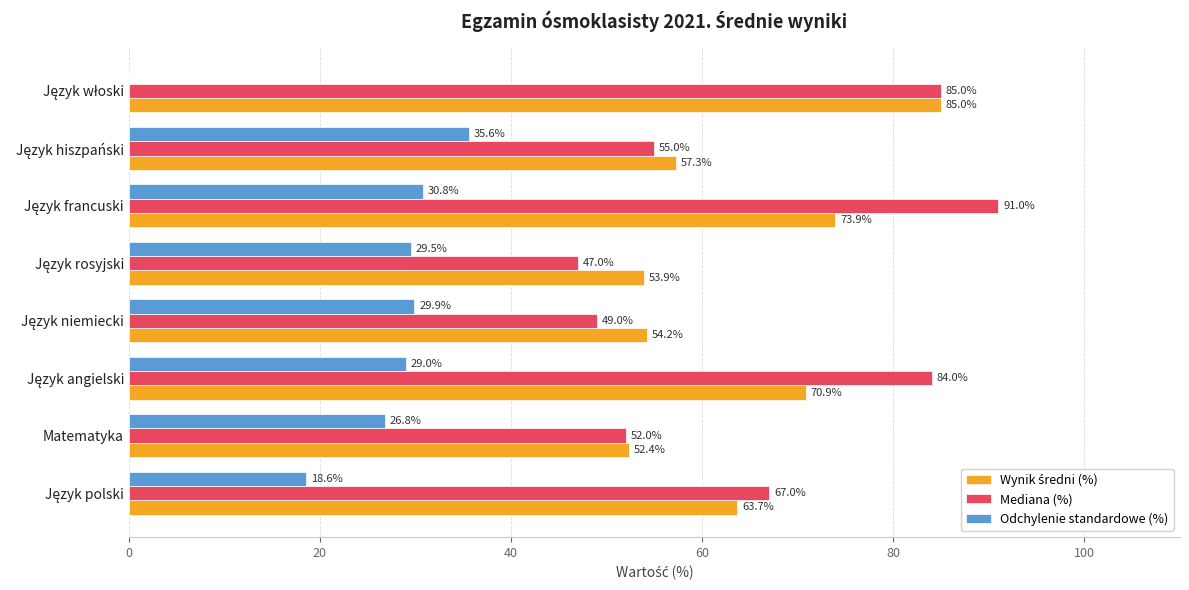

What is the approximate value of Odchylenie standardowe (%) at Matematyka?

26.8